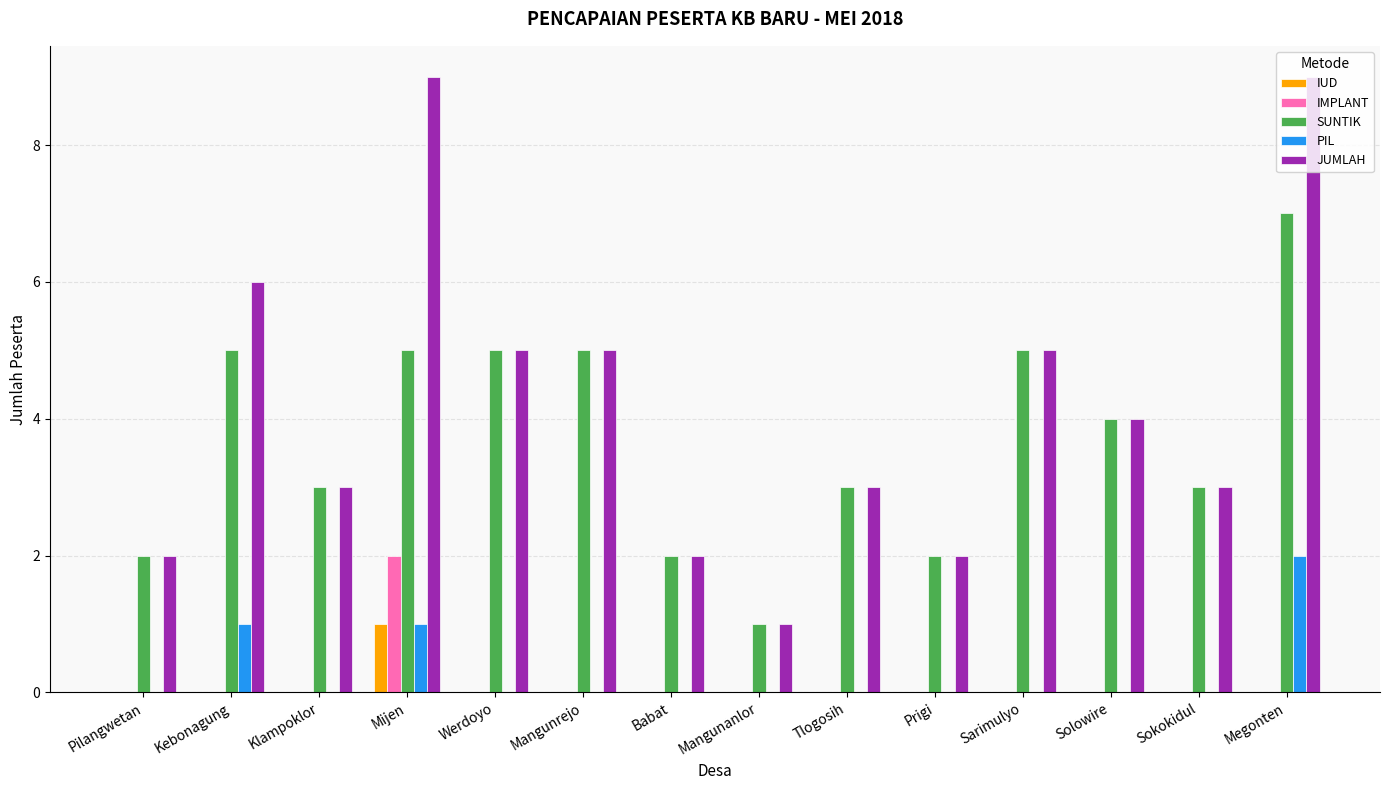

Reading left to right, extract all data points from this chart.

IUD: Pilangwetan=0	Kebonagung=0	Klampoklor=0	Mijen=1	Werdoyo=0	Mangunrejo=0	Babat=0	Mangunanlor=0	Tlogosih=0	Prigi=0	Sarimulyo=0	Solowire=0	Sokokidul=0	Megonten=0
IMPLANT: Pilangwetan=0	Kebonagung=0	Klampoklor=0	Mijen=2	Werdoyo=0	Mangunrejo=0	Babat=0	Mangunanlor=0	Tlogosih=0	Prigi=0	Sarimulyo=0	Solowire=0	Sokokidul=0	Megonten=0
SUNTIK: Pilangwetan=2	Kebonagung=5	Klampoklor=3	Mijen=5	Werdoyo=5	Mangunrejo=5	Babat=2	Mangunanlor=1	Tlogosih=3	Prigi=2	Sarimulyo=5	Solowire=4	Sokokidul=3	Megonten=7
PIL: Pilangwetan=0	Kebonagung=1	Klampoklor=0	Mijen=1	Werdoyo=0	Mangunrejo=0	Babat=0	Mangunanlor=0	Tlogosih=0	Prigi=0	Sarimulyo=0	Solowire=0	Sokokidul=0	Megonten=2
JUMLAH: Pilangwetan=2	Kebonagung=6	Klampoklor=3	Mijen=9	Werdoyo=5	Mangunrejo=5	Babat=2	Mangunanlor=1	Tlogosih=3	Prigi=2	Sarimulyo=5	Solowire=4	Sokokidul=3	Megonten=9